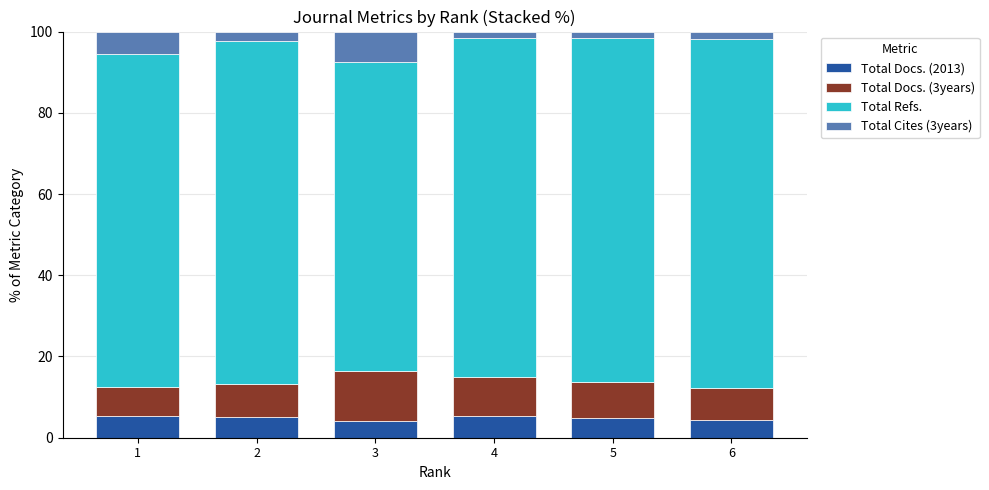

What is the maximum value for Total Docs. (2013)?

5.3